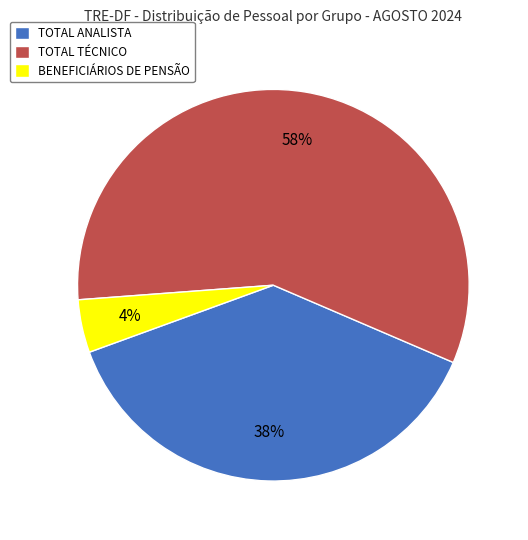

To the nearest percent, what is the combined percentage of BENEFICIÁRIOS DE PENSÃO and TOTAL TÉCNICO?

62%